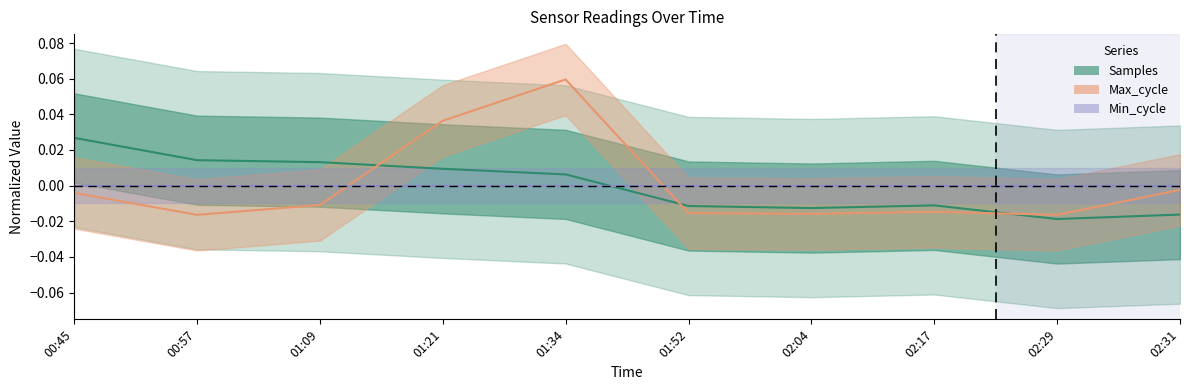

Which series has the largest total across all categories?

Samples